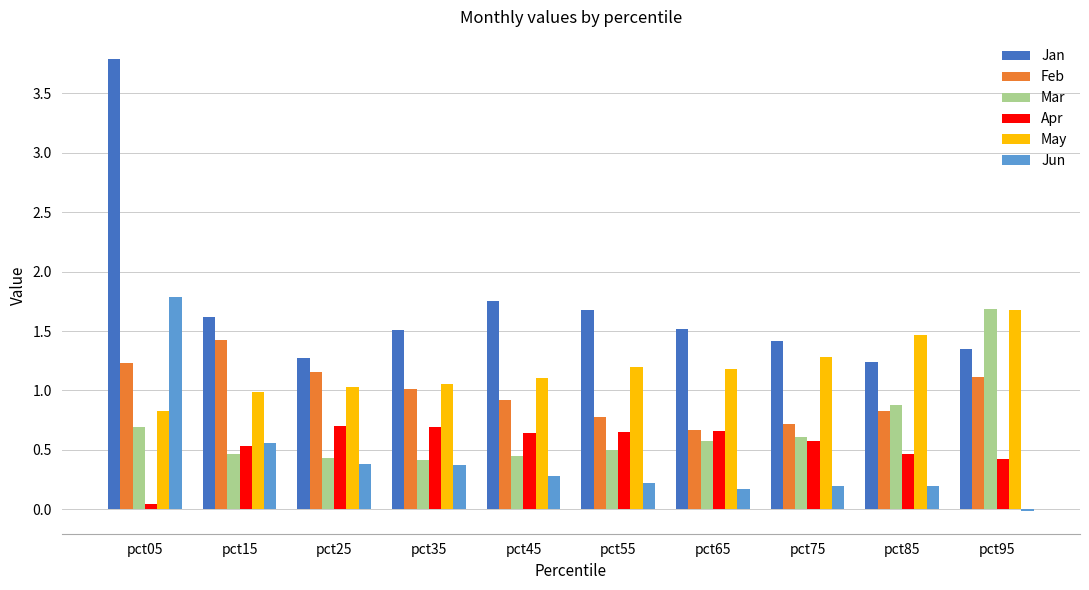

What is the average value of the Mar series?

0.7